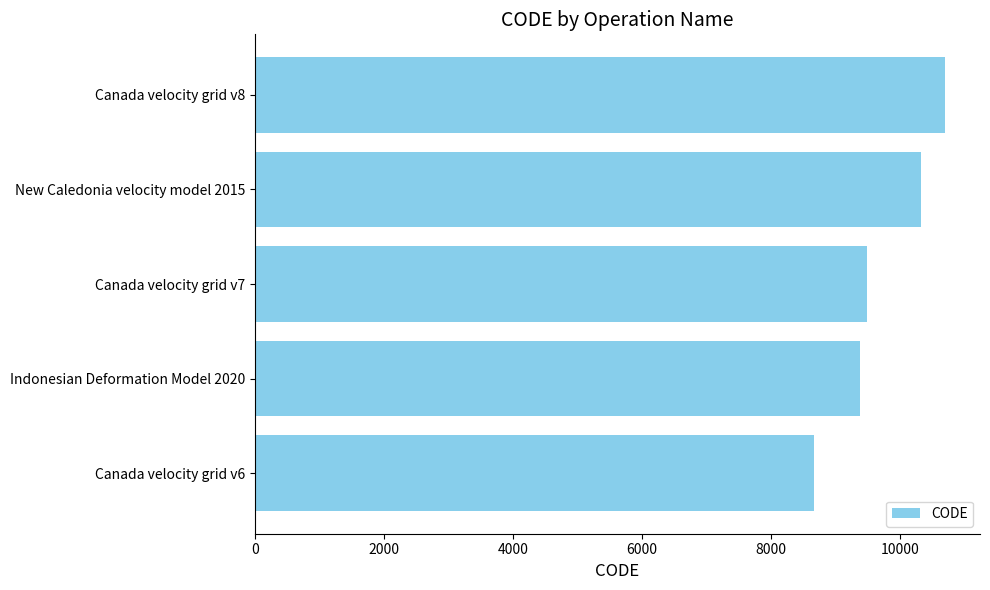

Reading bottom to top, what are all the values shown in this chart?

Canada velocity grid v6=8676	Indonesian Deformation Model 2020=9375	Canada velocity grid v7=9483	New Caledonia velocity model 2015=10323	Canada velocity grid v8=10707